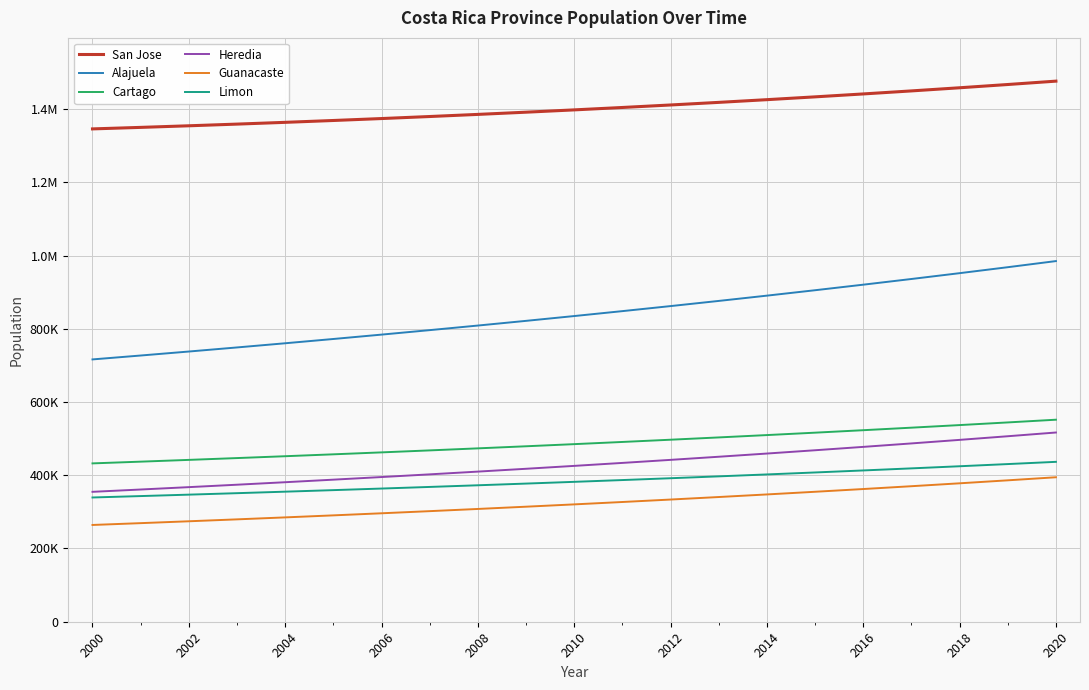

At how many categories does at least one series exceed 483822?

21